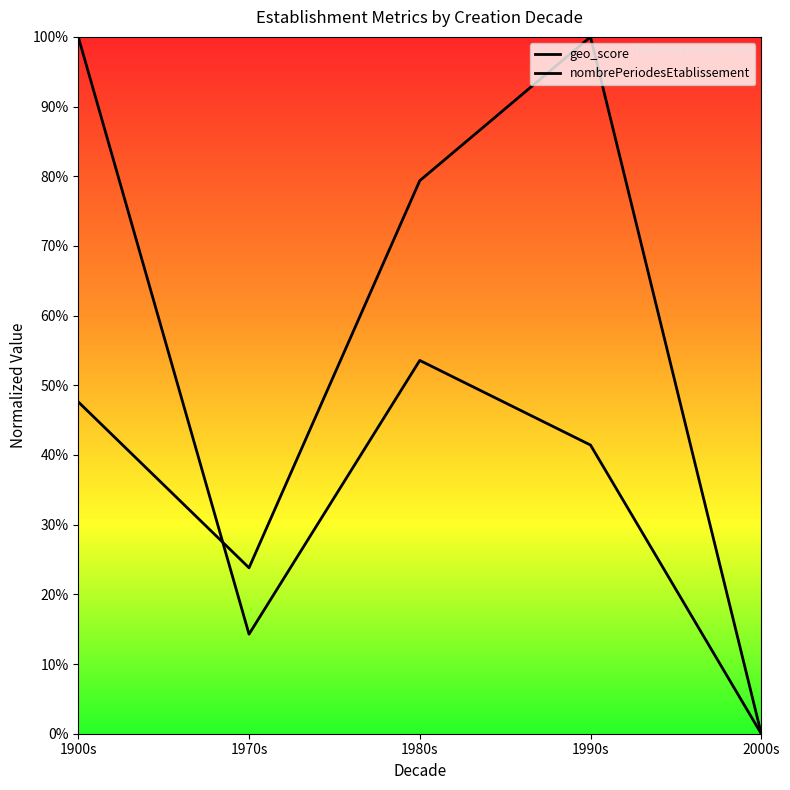

True or false: geo_score has a value of 0.8 at 1980s.

False